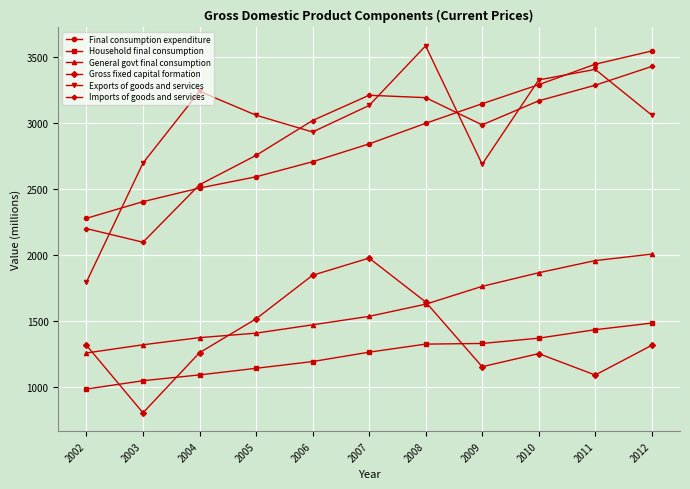

True or false: Exports of goods and services and Final consumption expenditure cross at least once.

True